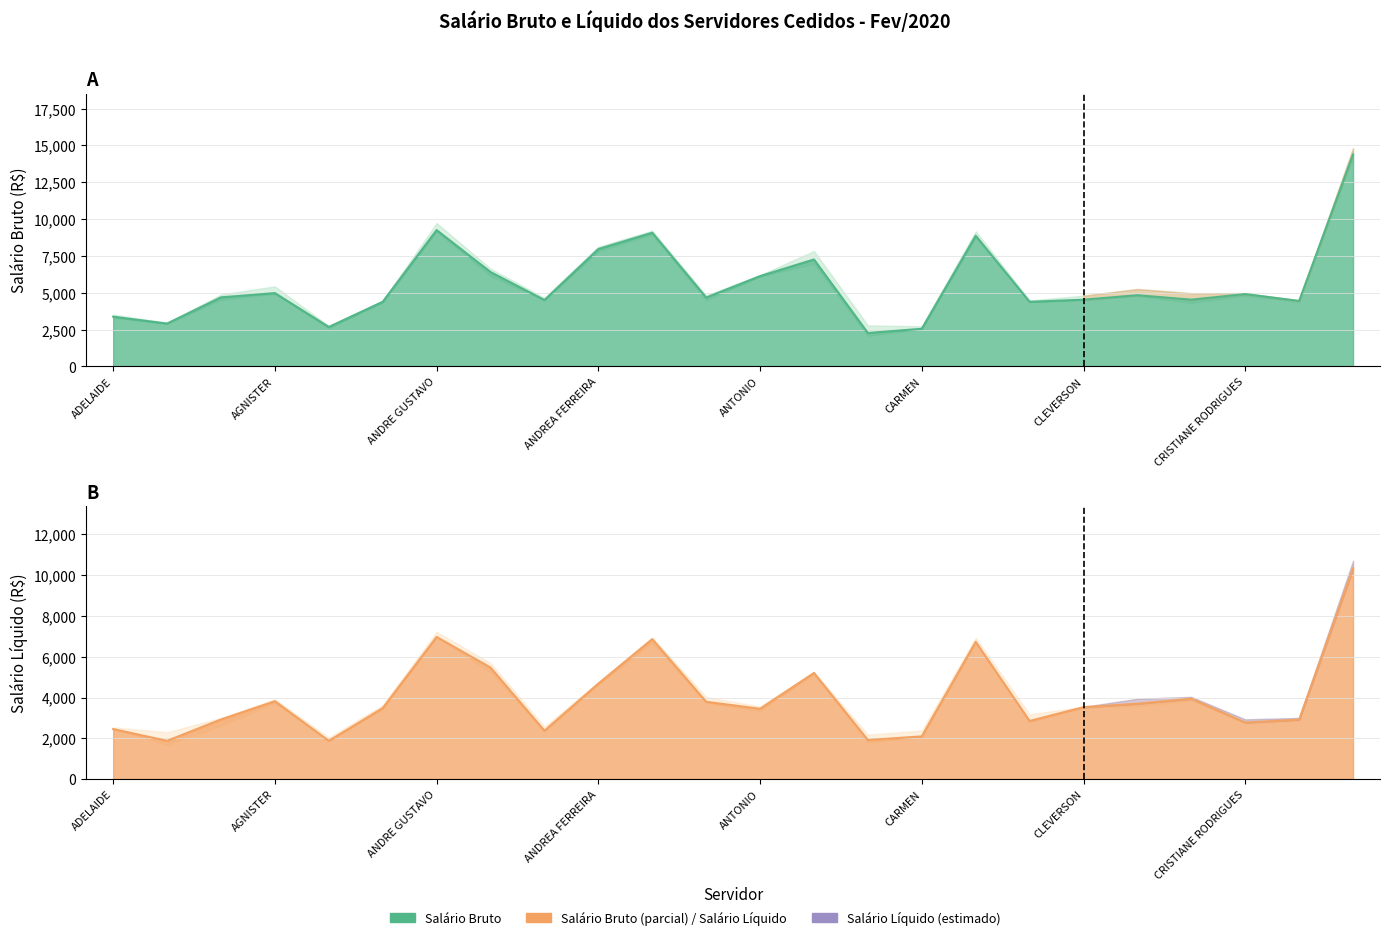

What is the difference between the maximum and minimum values in the Salário Bruto series?

12122.8